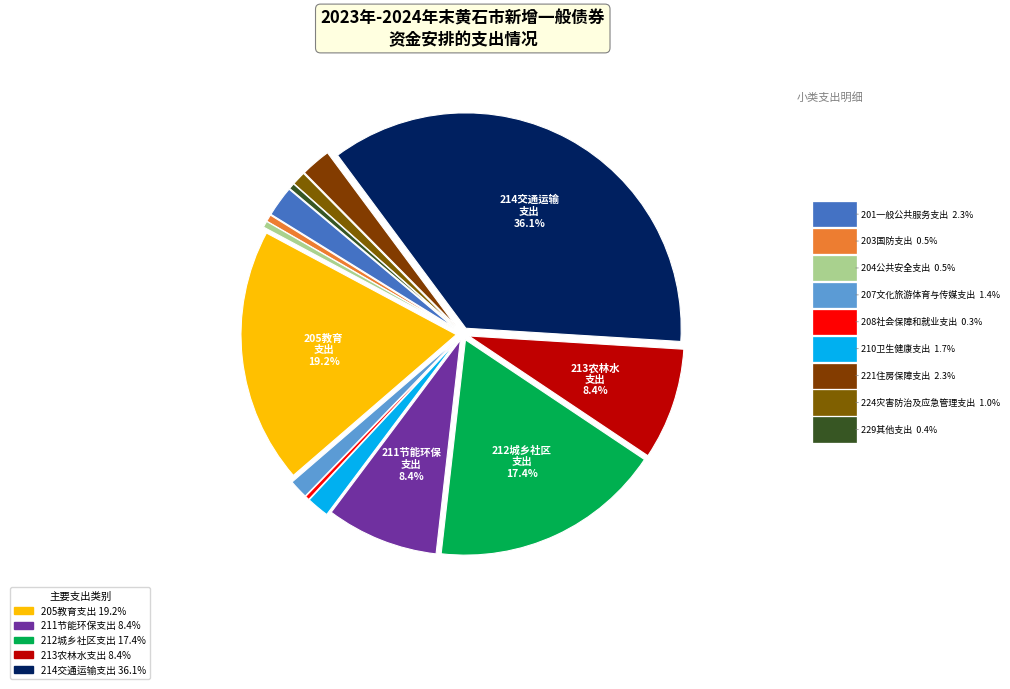

How many slices are in this pie chart?

14